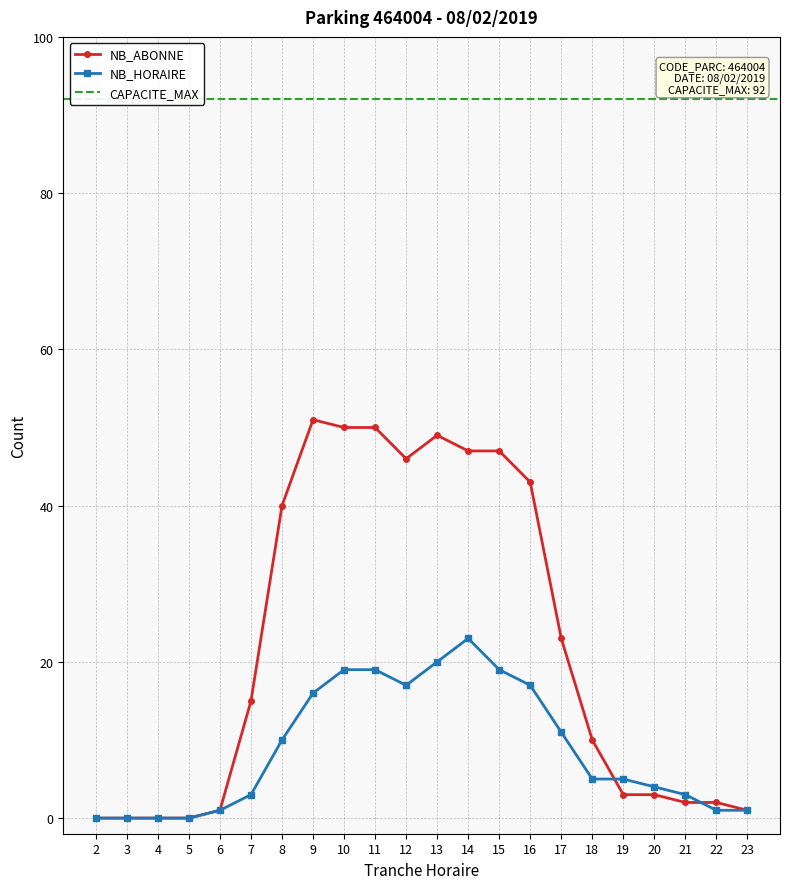

What is the approximate value of NB_ABONNE at 8, to the nearest 5?

40